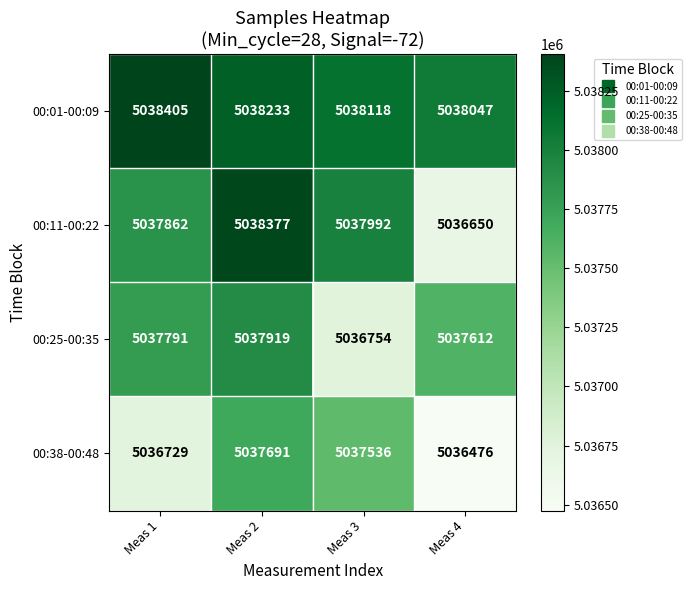

What is the maximum value shown in the chart?

5038405